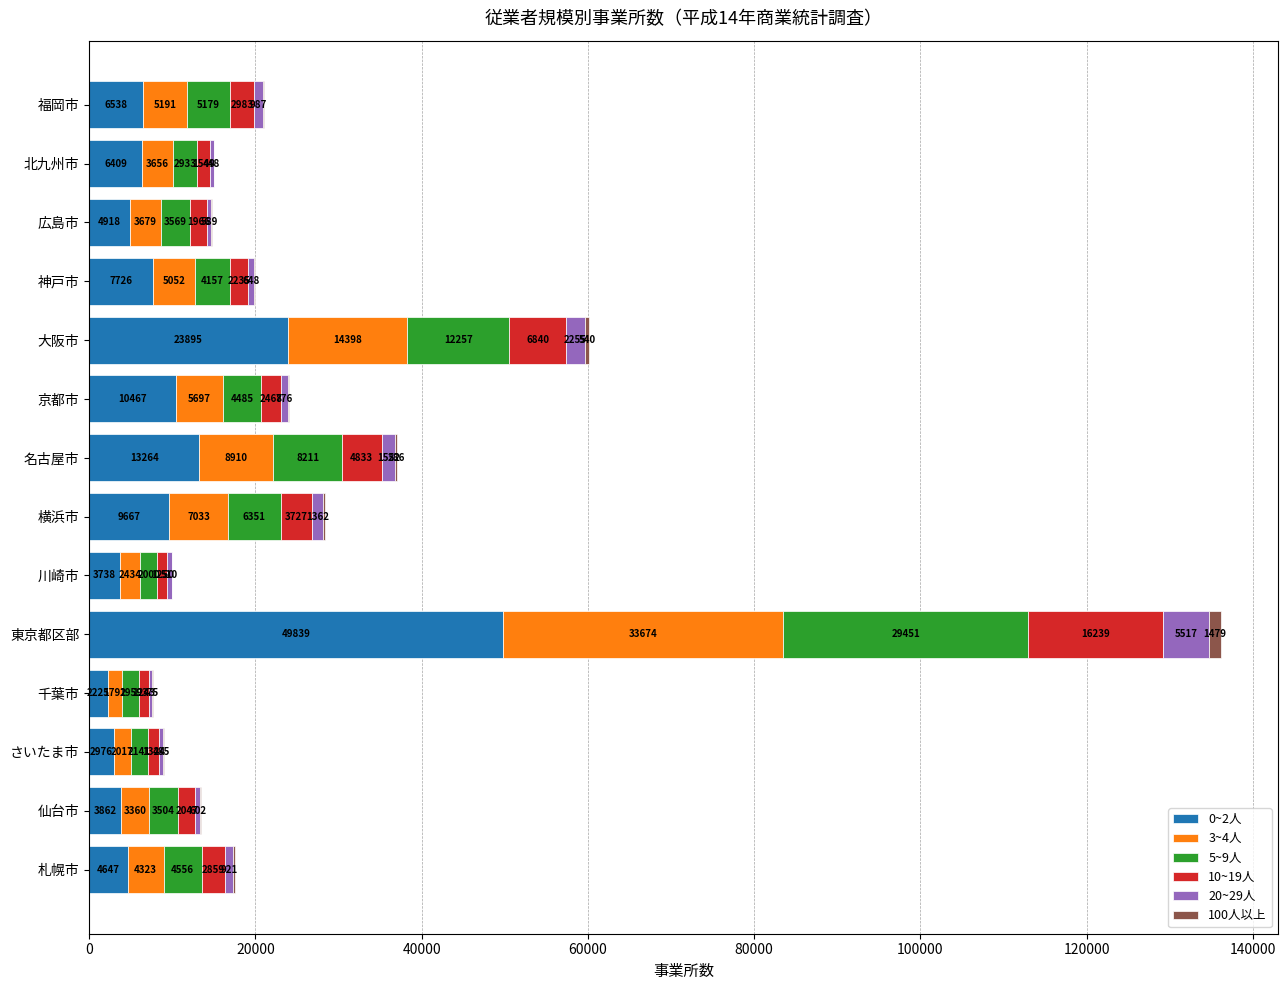

What is the total value across all series at 北九州市?

15039